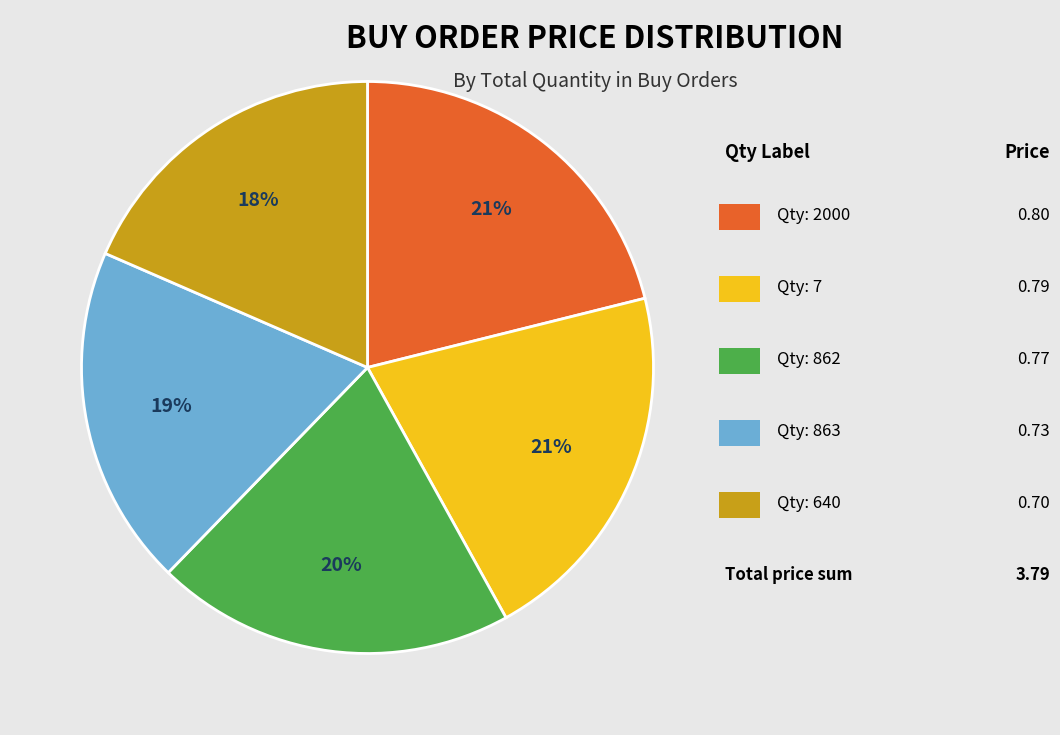

To the nearest percent, what is the difference between the largest and smallest slice percentages?

3%